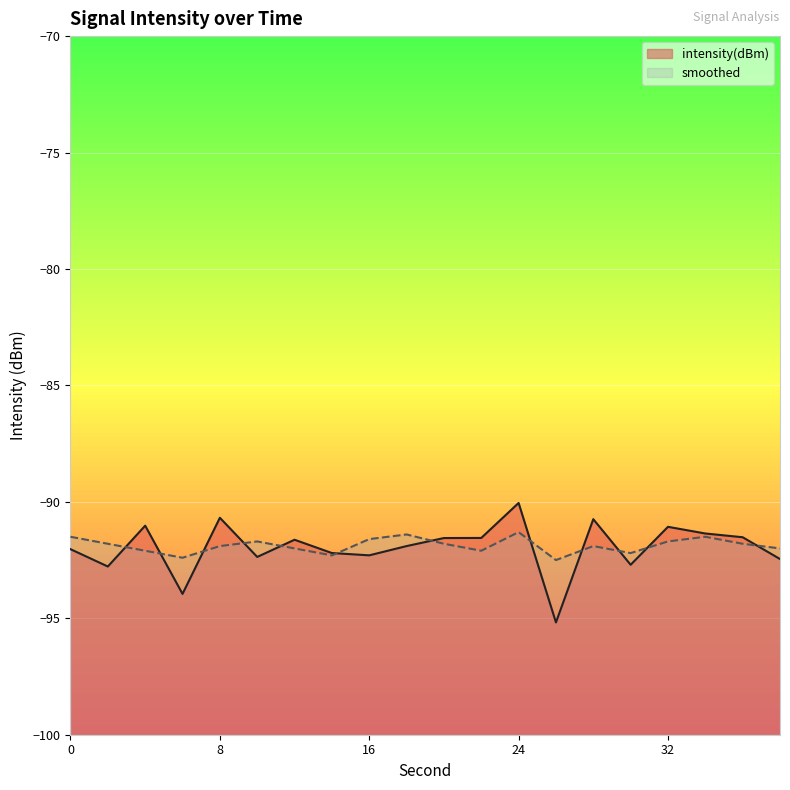

What is the difference between the highest and lowest values at 22?

0.5